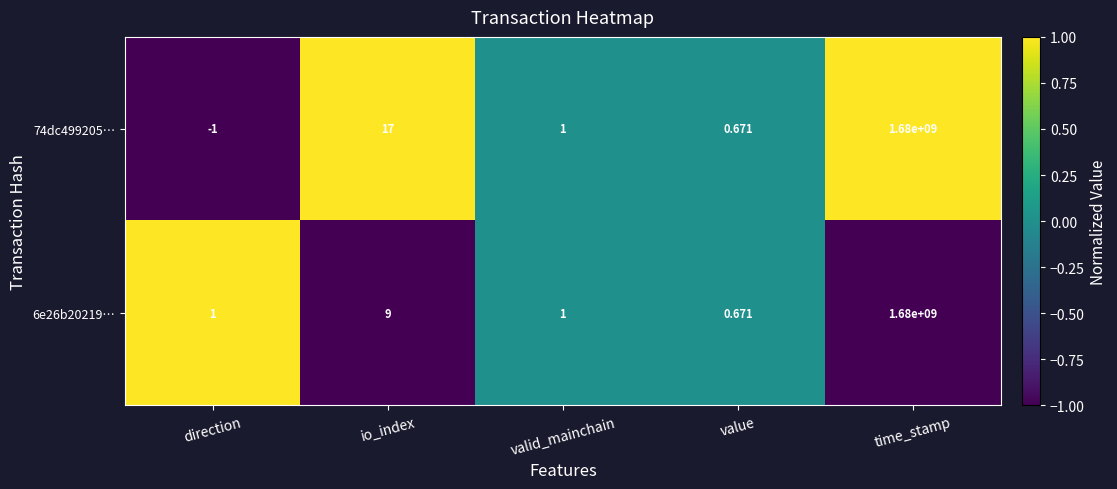

What is the maximum value shown in the chart?

1680000000.0